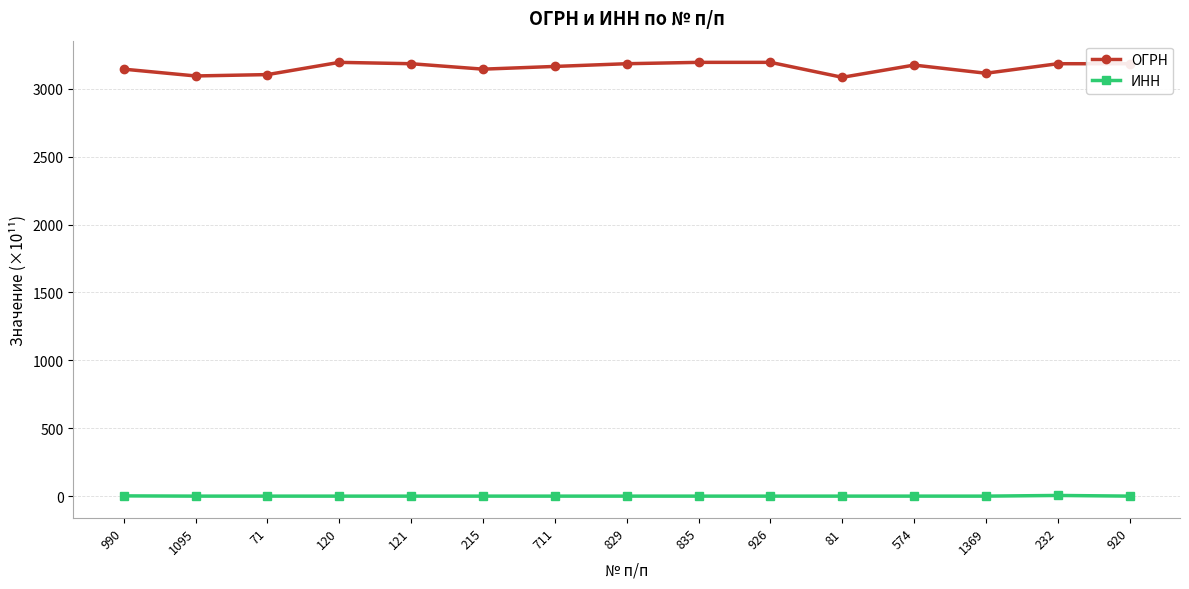

What is the highest value of the ОГРН series?

3192.5